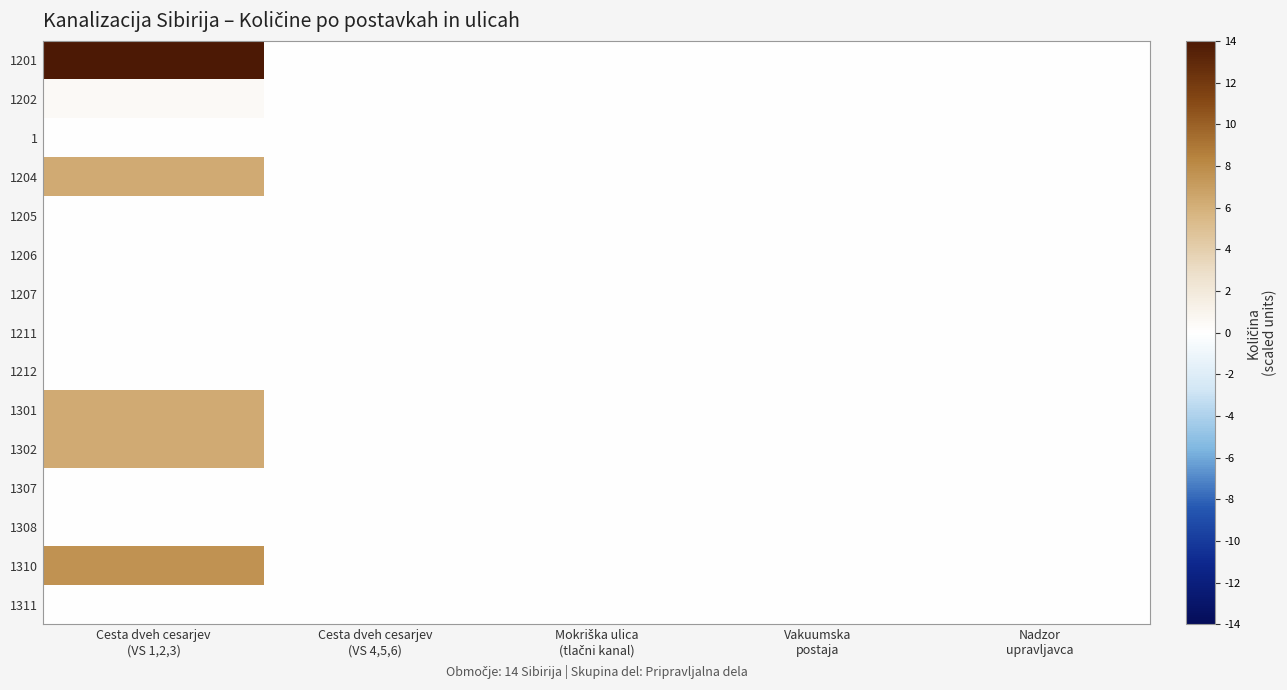

Which has a higher value, Mokriška ulica
(tlačni kanal) or Cesta dveh cesarjev
(VS 1,2,3)?

Cesta dveh cesarjev
(VS 1,2,3)